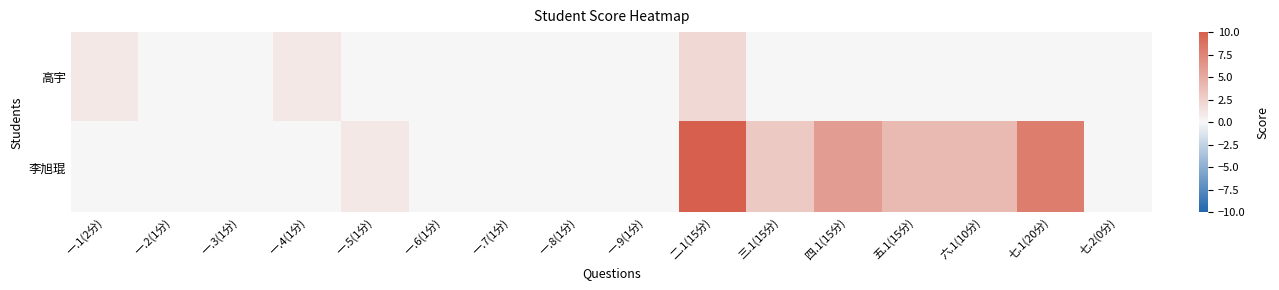

What is the total value across all series at 六.1(10分)?

4